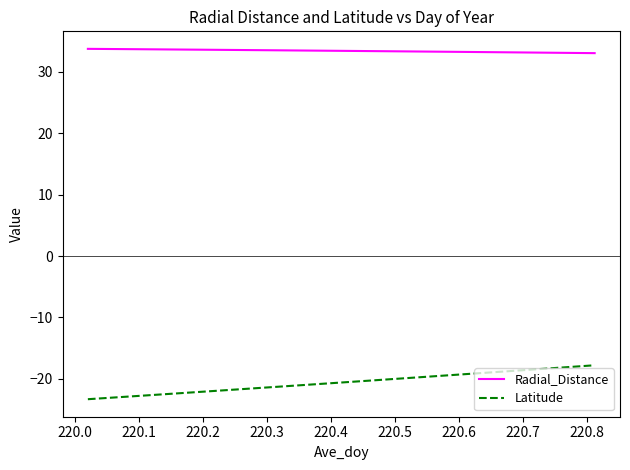

List the series in order of their overall mean, highest first.

Radial_Distance, Latitude